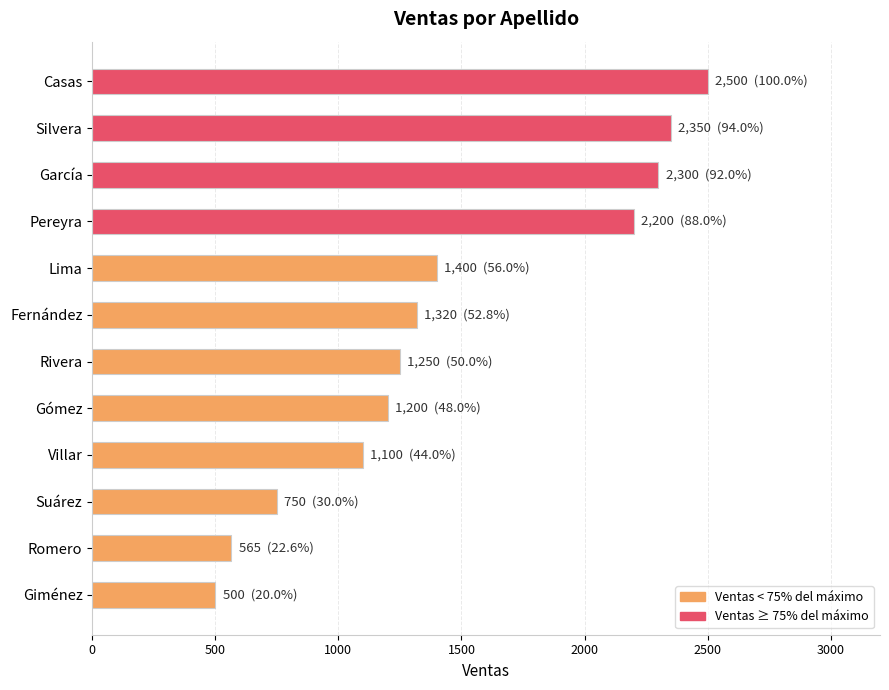

Does the chart contain stacked bars?

No